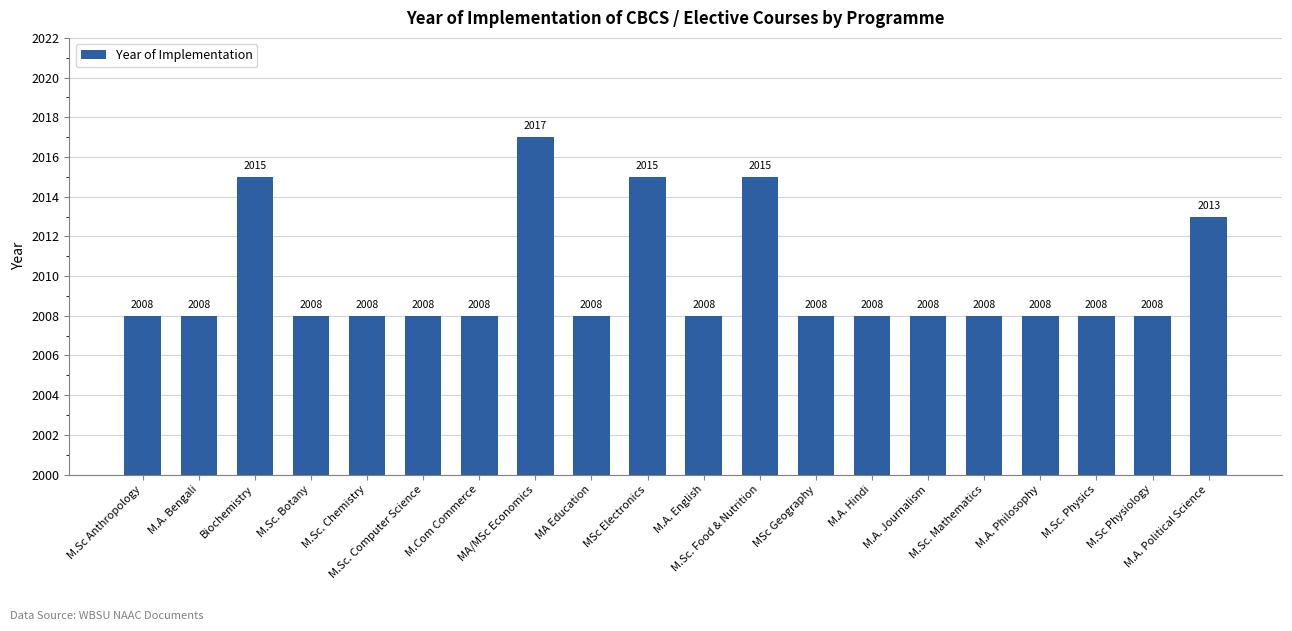

At which label is the value closest to 2012?

M.A. Political Science